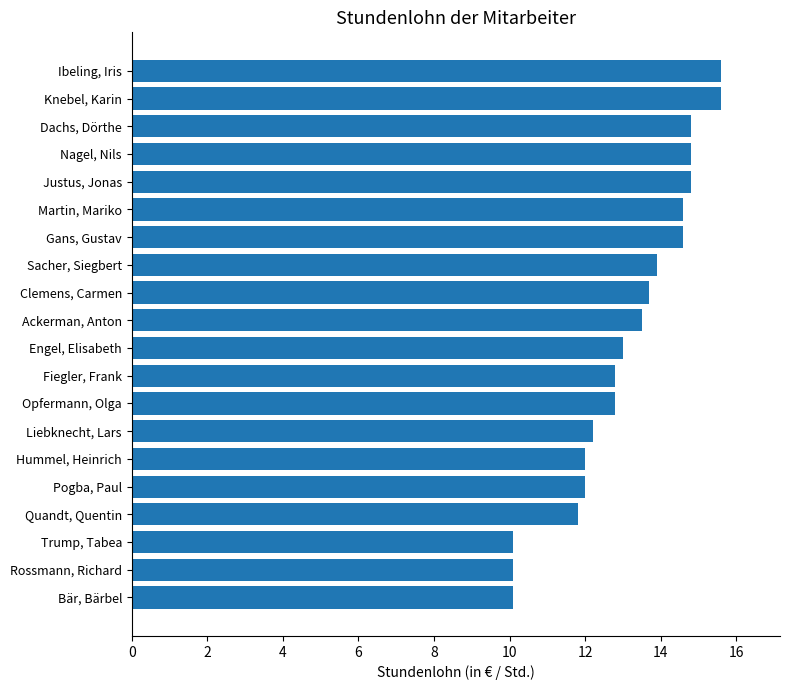

Reading bottom to top, what are all the values shown in this chart?

Bär, Bärbel=10.1	Rossmann, Richard=10.1	Trump, Tabea=10.1	Quandt, Quentin=11.8	Pogba, Paul=12.0	Hummel, Heinrich=12.0	Liebknecht, Lars=12.2	Opfermann, Olga=12.8	Fiegler, Frank=12.8	Engel, Elisabeth=13.0	Ackerman, Anton=13.5	Clemens, Carmen=13.7	Sacher, Siegbert=13.9	Gans, Gustav=14.6	Martin, Mariko=14.6	Justus, Jonas=14.8	Nagel, Nils=14.8	Dachs, Dörthe=14.8	Knebel, Karin=15.6	Ibeling, Iris=15.6